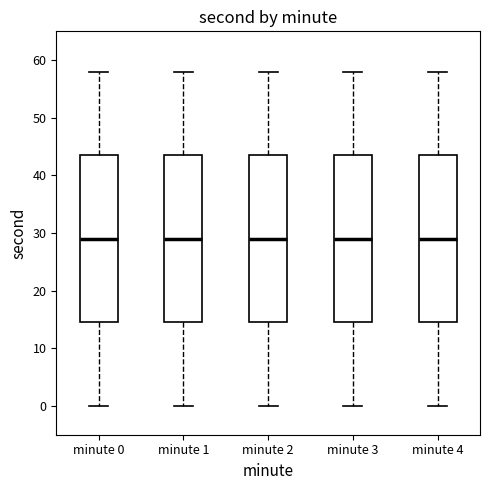

Where does the median line of the box for minute 4 sit on the y-axis? The values are not printed on the chart, so give them approximately, as read against the axis.

29